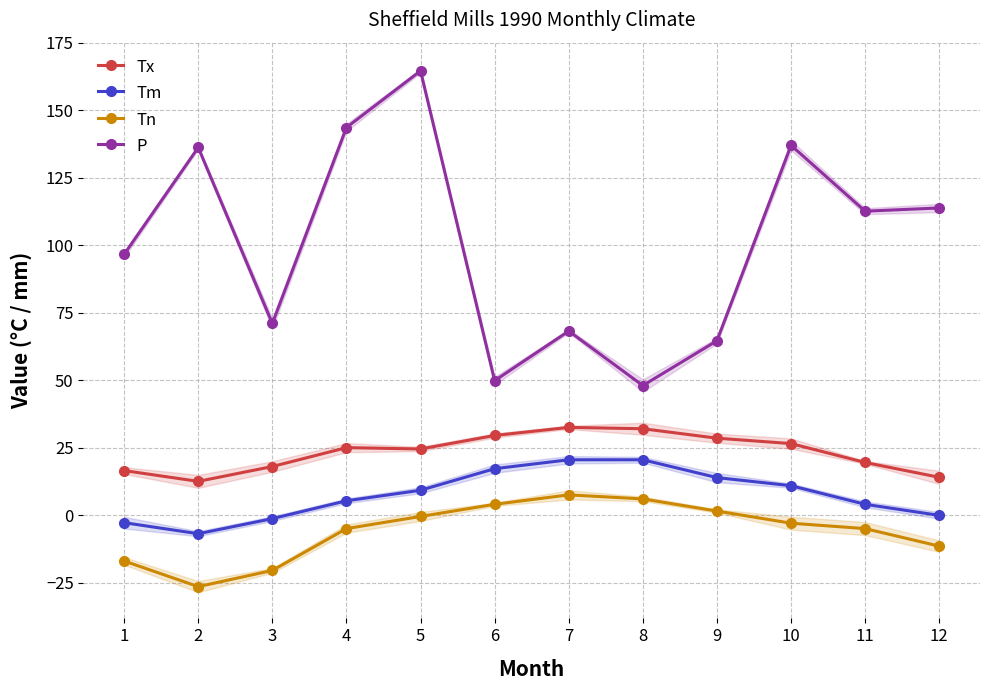

How many data points in Tn are less than -3?

6